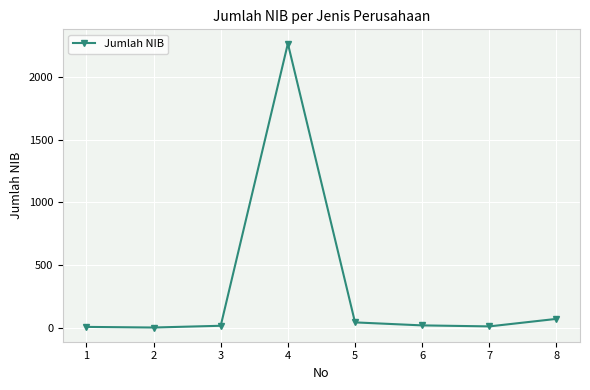

What is the value of the 4th point from the left?

2269